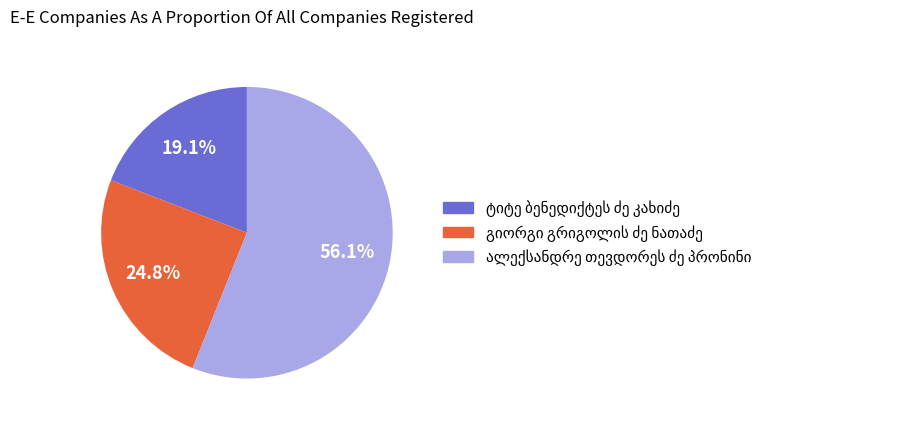

Is there any slice that represents more than half of the pie?

Yes